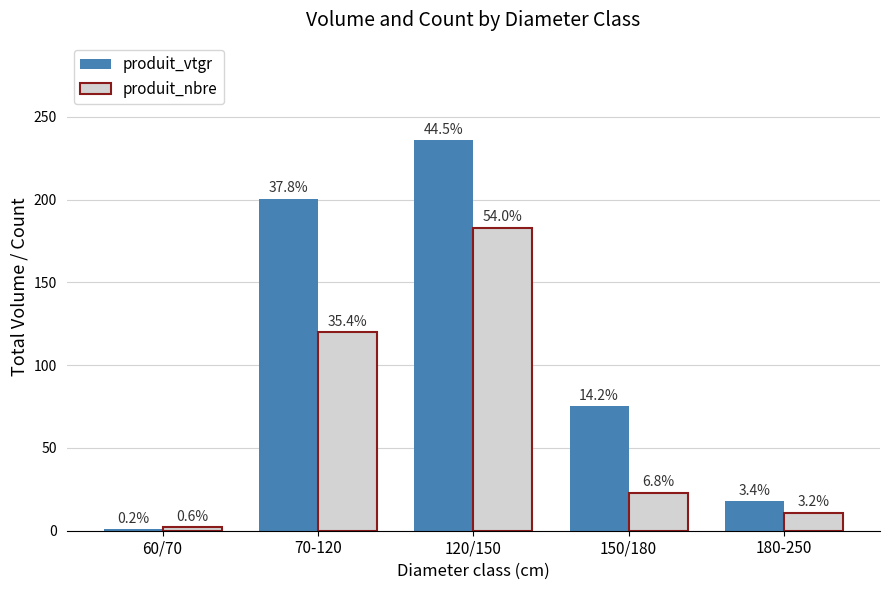

Which label corresponds to the largest value in the chart?

120/150